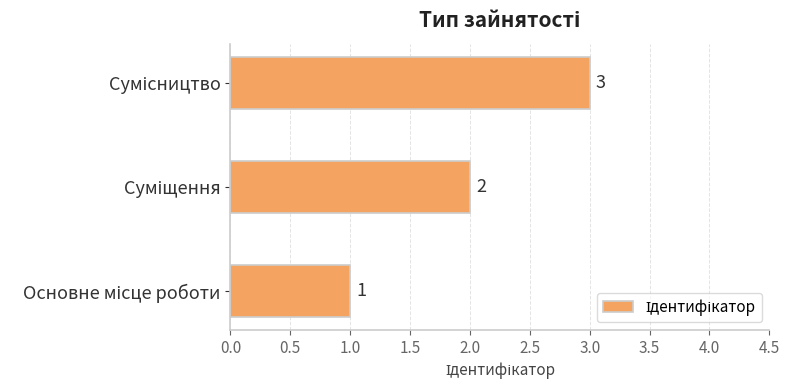

How many values are between 1 and 3?

3